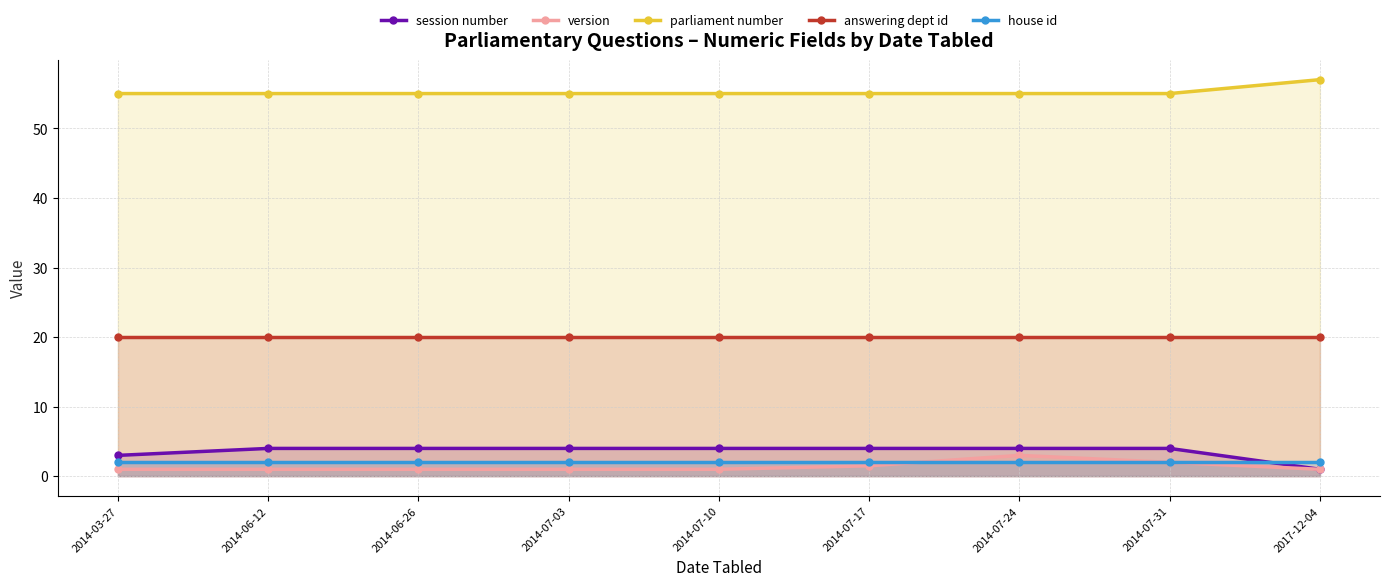

Reading right to left, what are all the values shown in this chart?

session number: 1.0	4.0	4.0	4.0	4.0	4.0	4.0	4.0	3.0
version: 1.0	2.0	3.0	1.5	1.0	1.0	1.0	1.0	1.0
parliament number: 57.0	55.0	55.0	55.0	55.0	55.0	55.0	55.0	55.0
answering dept id: 20.0	20.0	20.0	20.0	20.0	20.0	20.0	20.0	20.0
house id: 2.0	2.0	2.0	2.0	2.0	2.0	2.0	2.0	2.0